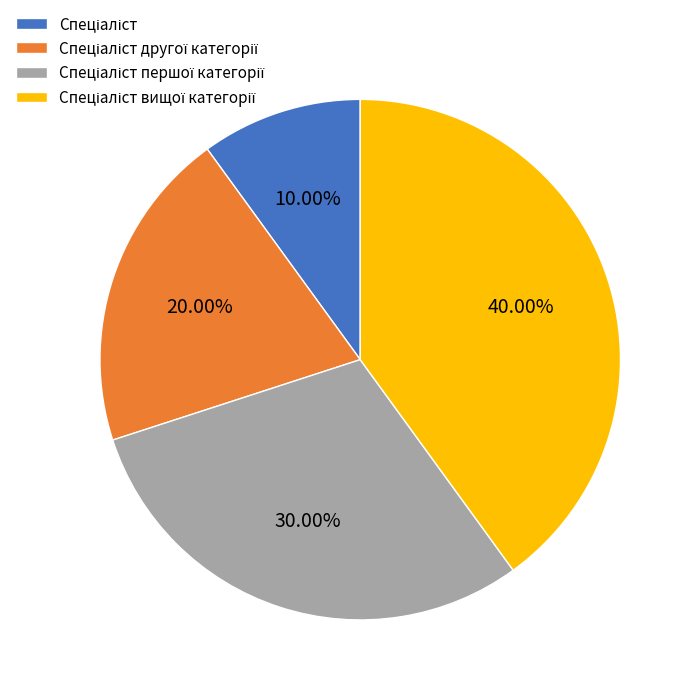

Does any single category account for the majority?

No